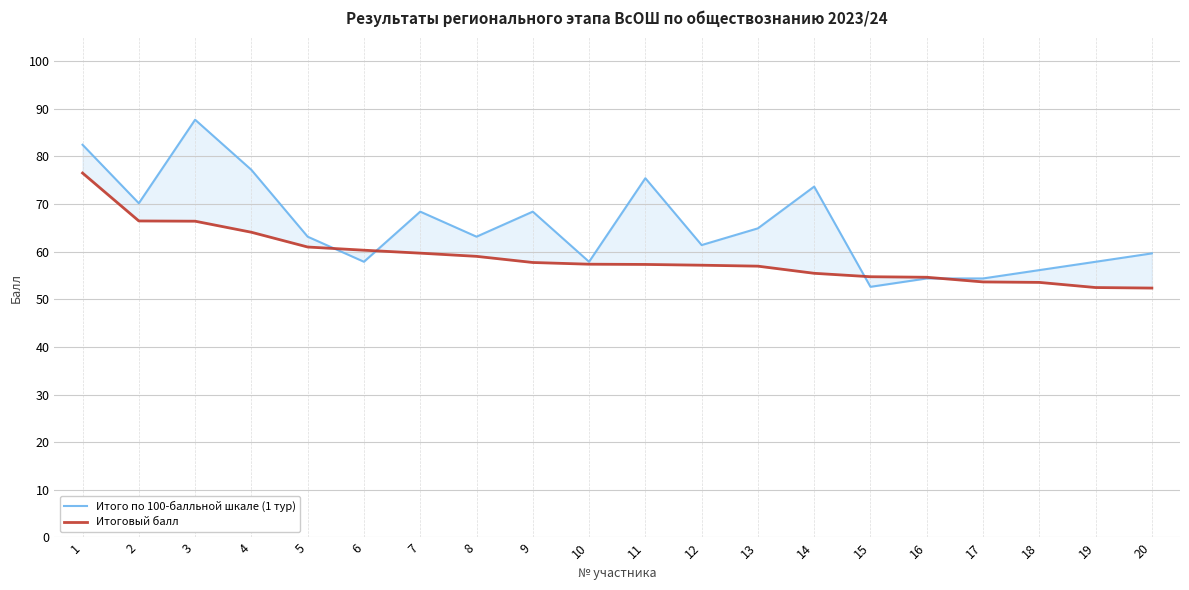

How many intersections are there between Итоговый балл and Итого по 100-балльной шкале (1 тур)?

4